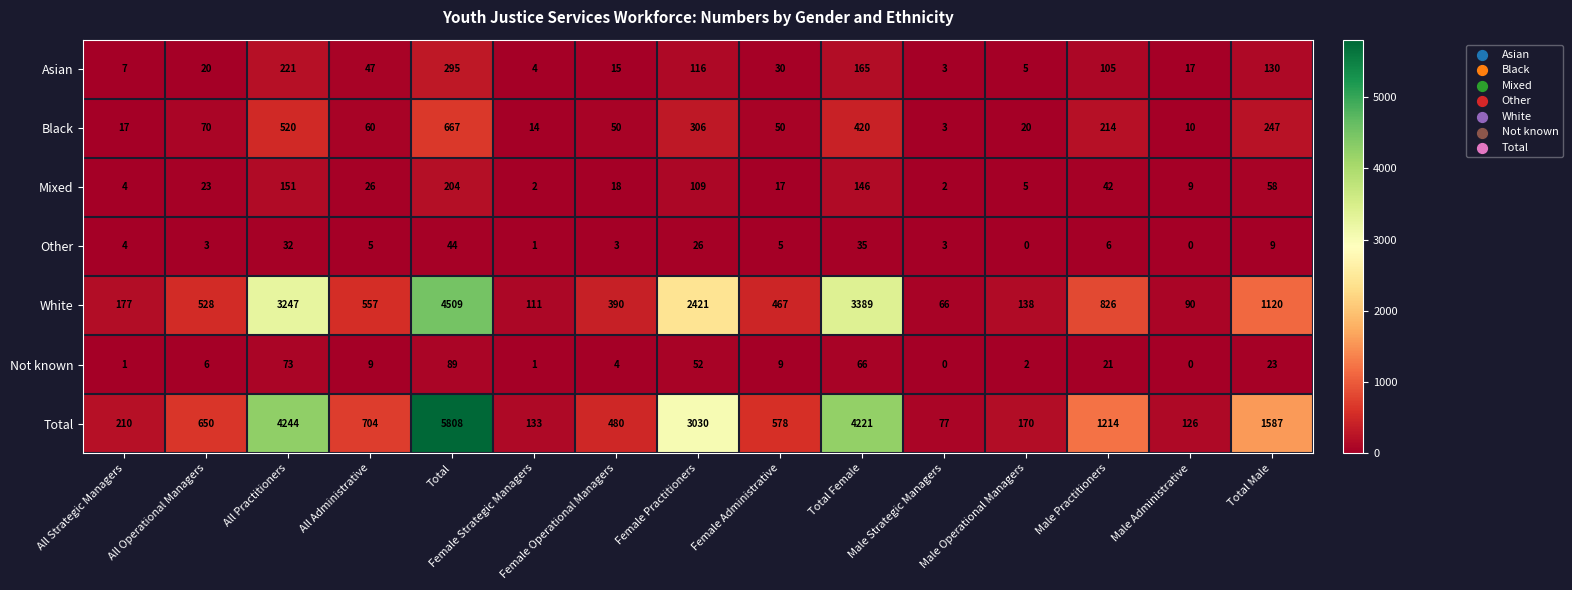

Is it true that Other equals 1 at Male Strategic Managers?

False